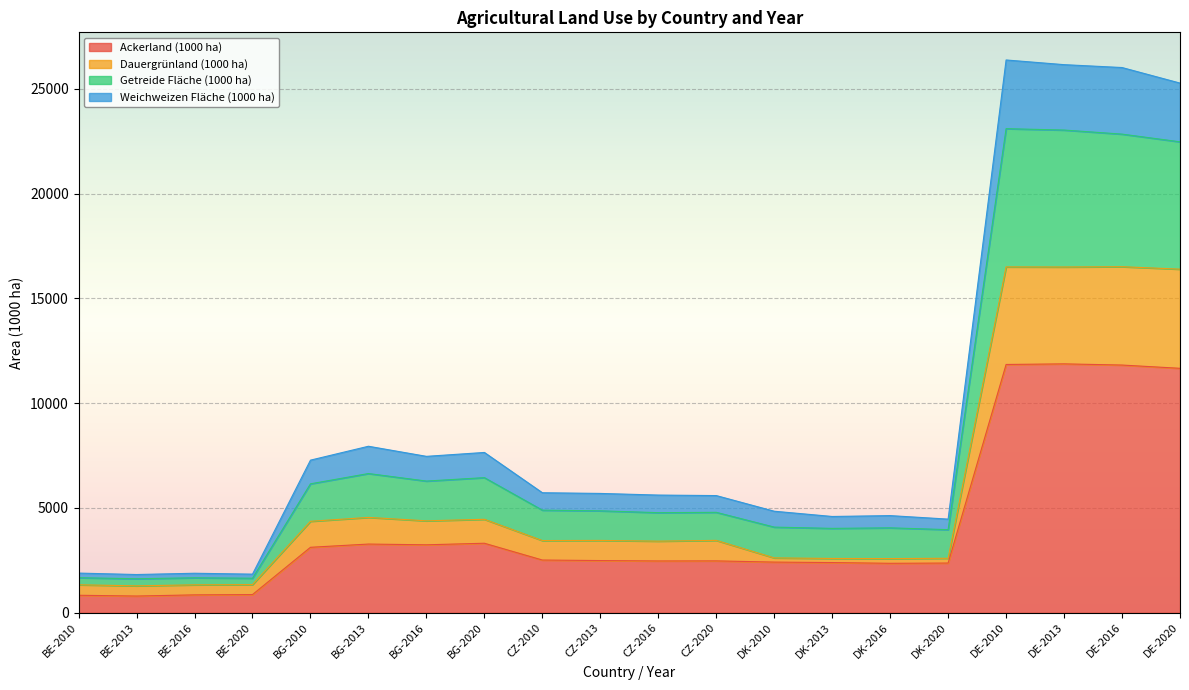

At which category does Weichweizen Fläche (1000 ha) reach its first local peak?

BE-2016